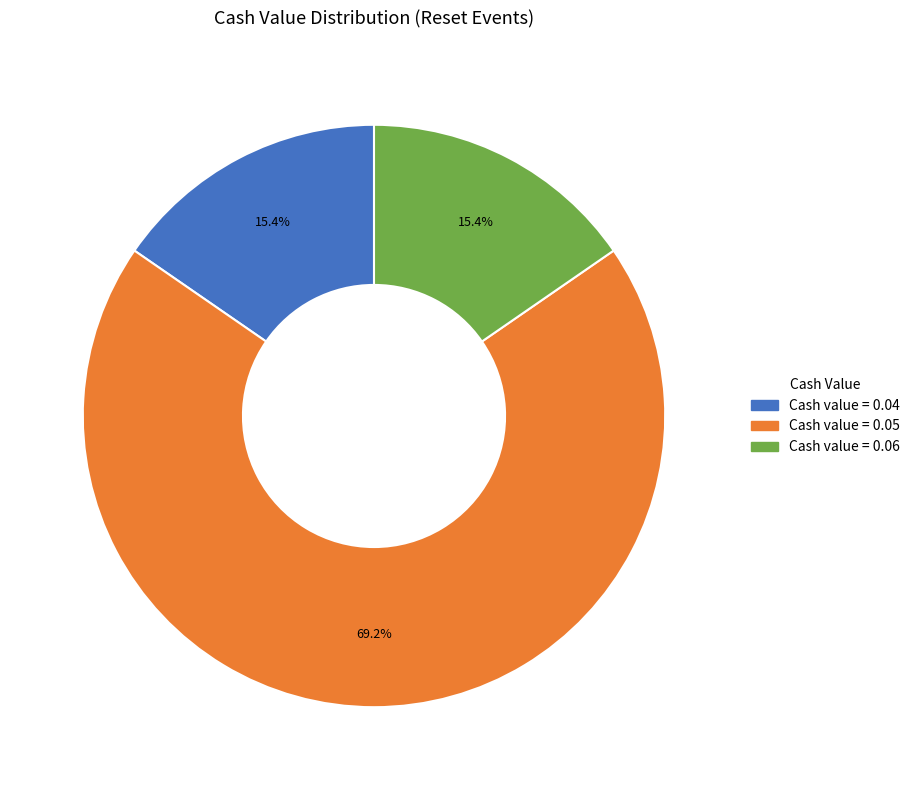

Is there any slice that represents more than half of the pie?

Yes